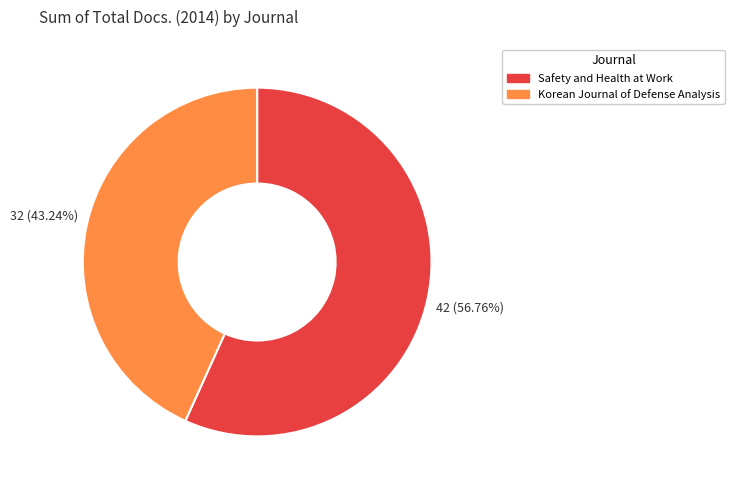

To the nearest percent, what portion does Safety and Health at Work represent?

57%